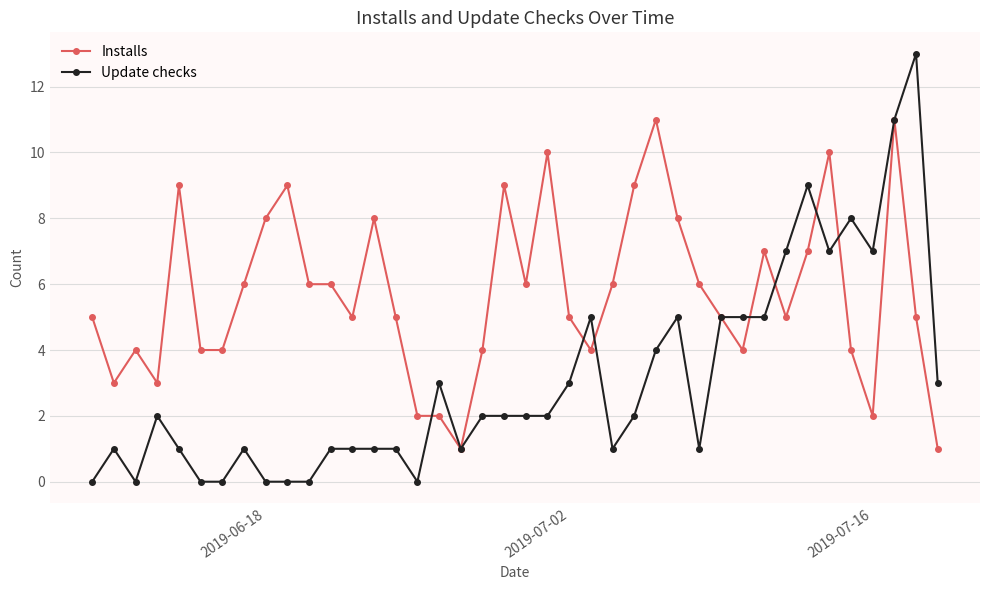

What is the sum of all Update checks values?

122